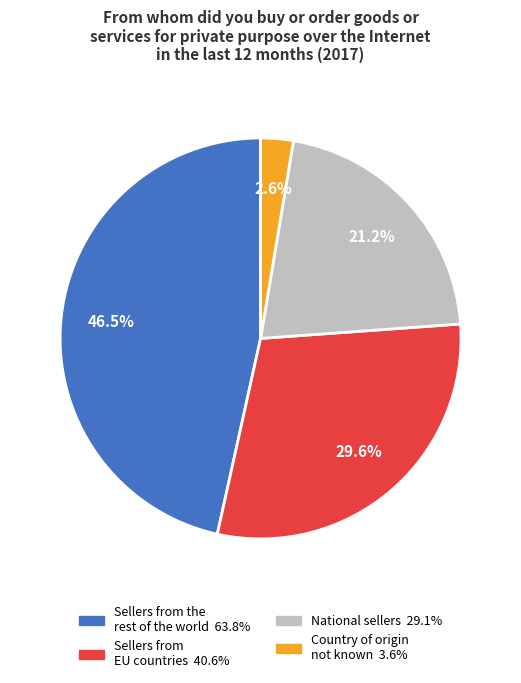

Is there a majority slice in this chart?

No